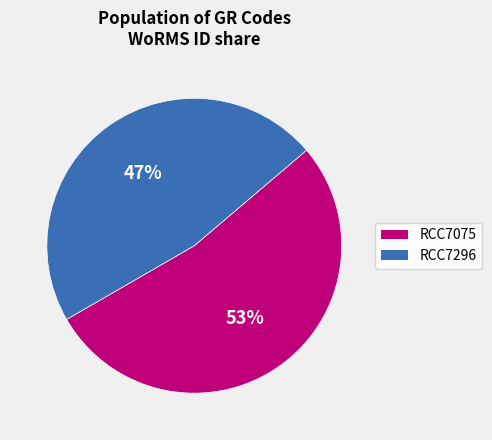

To the nearest percent, what percentage of the pie is RCC7296?

47%